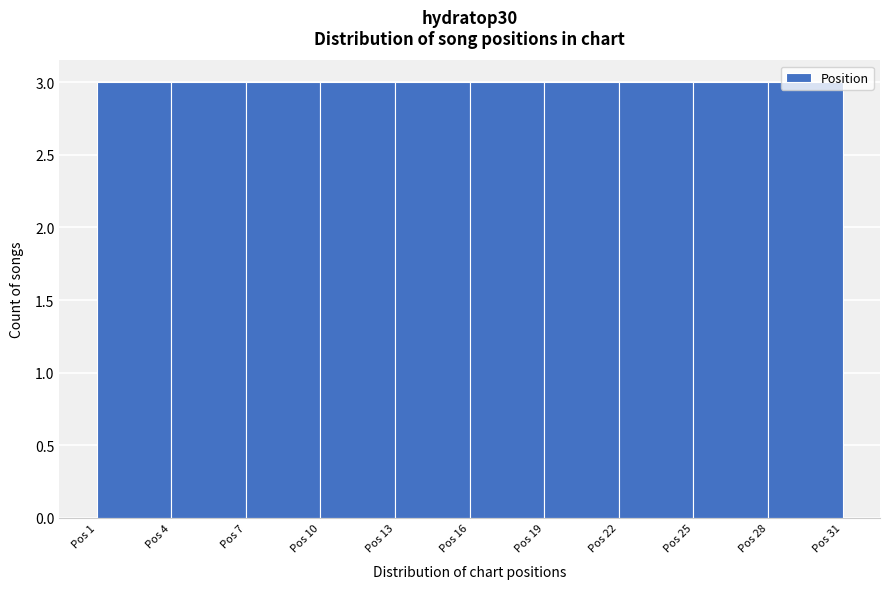

Reading left to right, list every bar in this chart as the range it spans on the x-axis followed by its height. The values are not printed on the chart, so give them approximately, as read against the axis.

1 to 4: 3
4 to 7: 3
7 to 10: 3
10 to 13: 3
13 to 16: 3
16 to 19: 3
19 to 22: 3
22 to 25: 3
25 to 28: 3
28 to 31: 3